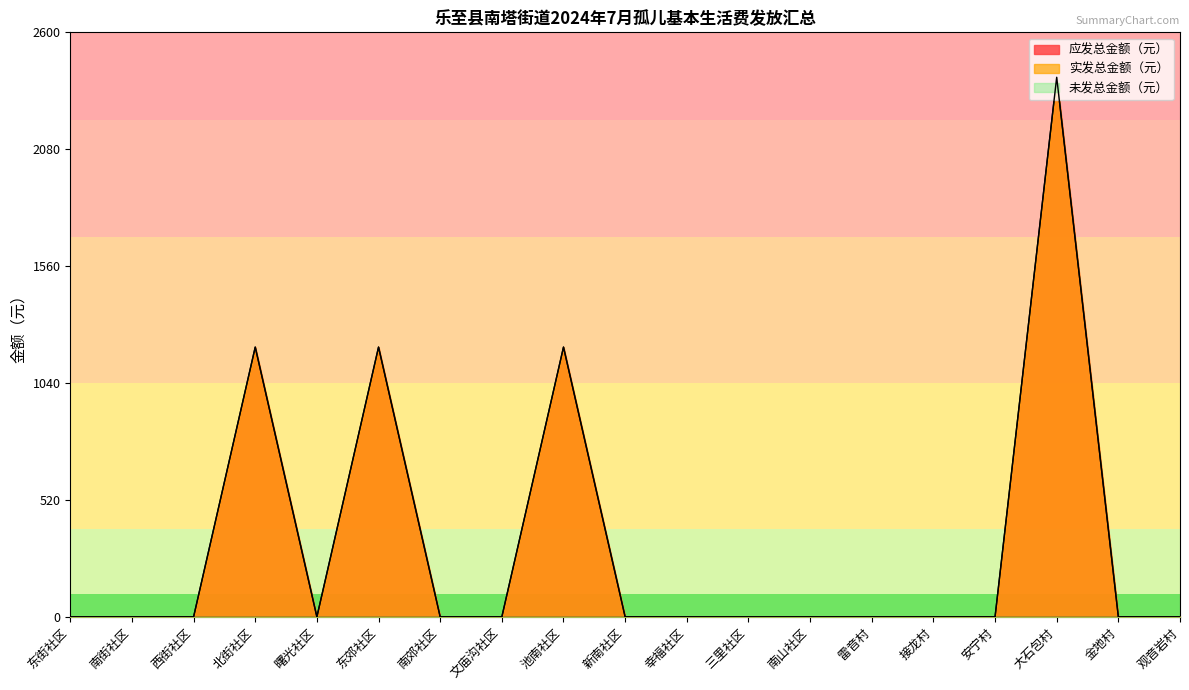

The value of 应发总金额（元） at 南街社区 is 0. True or false?

True